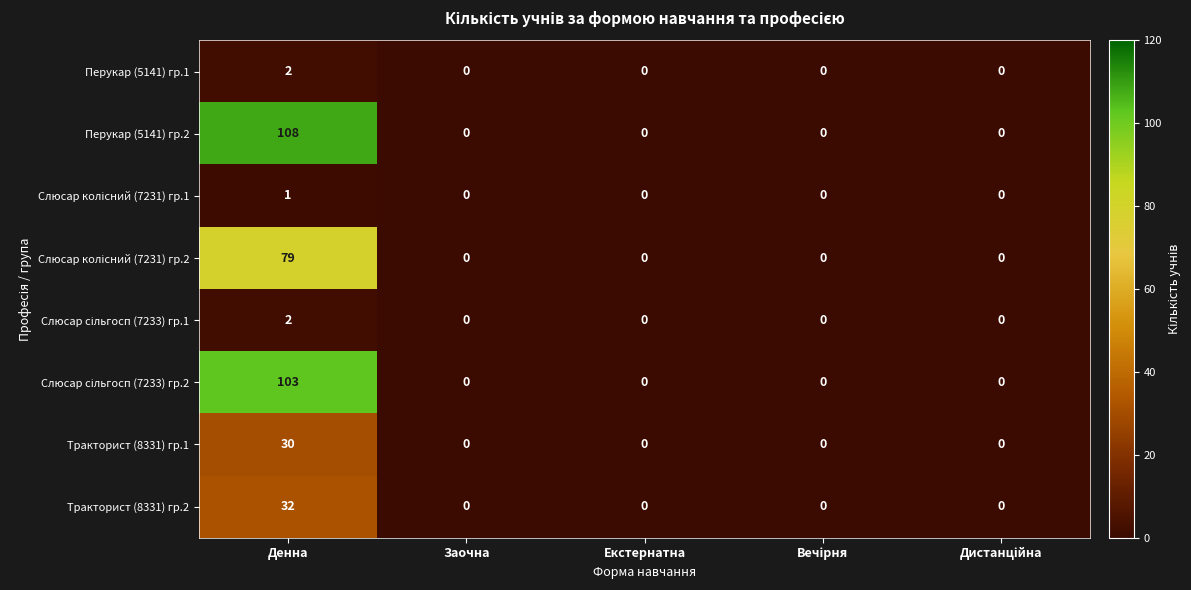

What is the maximum value for Перукар (5141) гр.2?

108